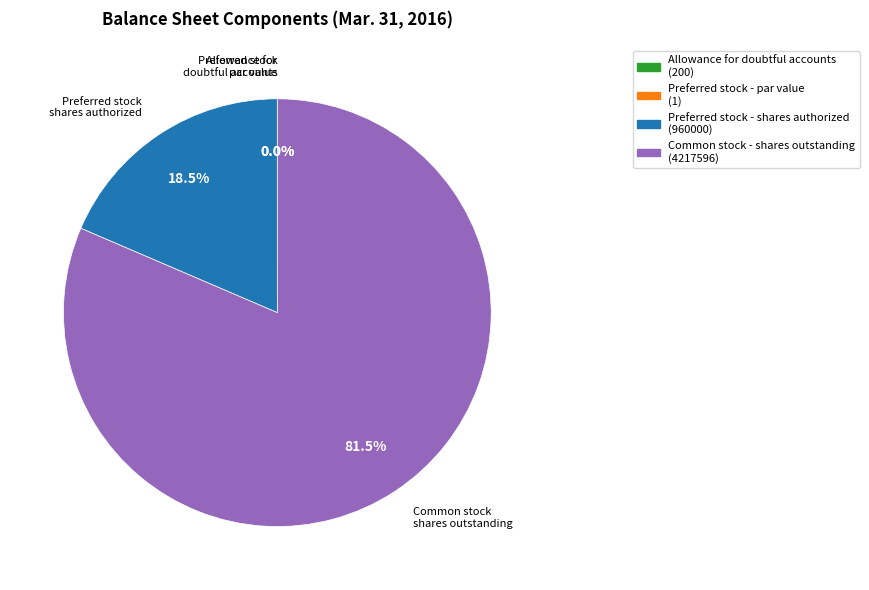

Is there a majority slice in this chart?

Yes